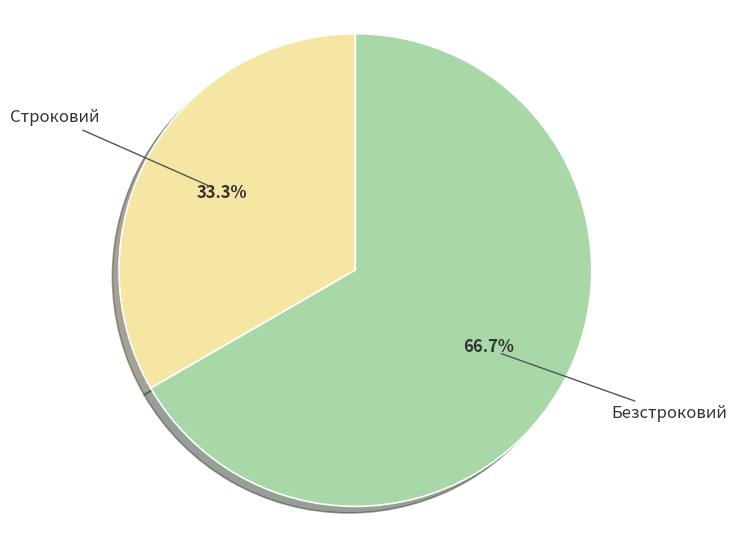

Is there a majority slice in this chart?

Yes